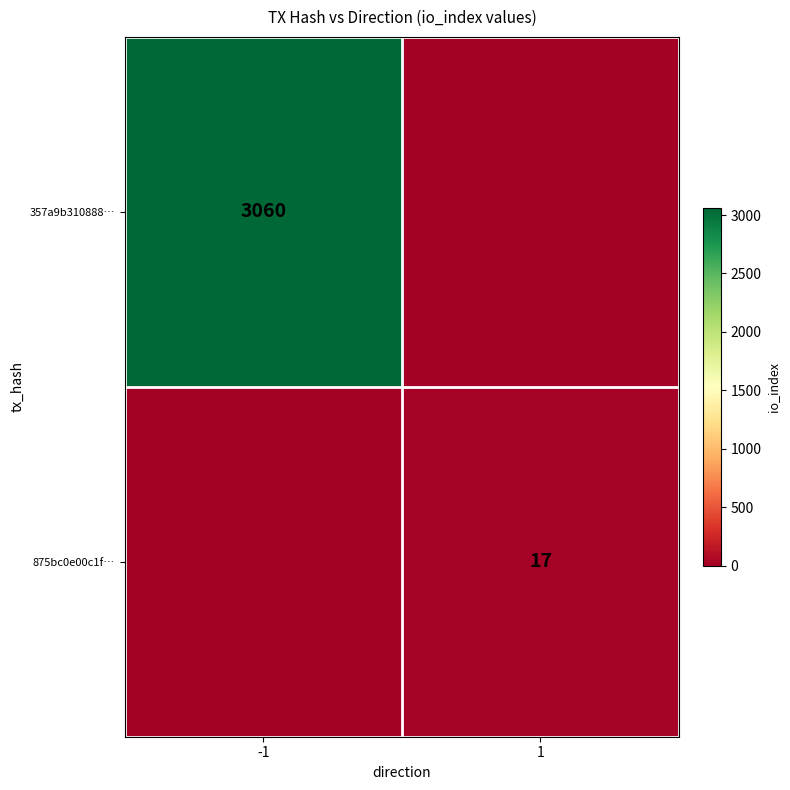

Is it true that 875bc0e00c1f… equals 26 at 1?

False